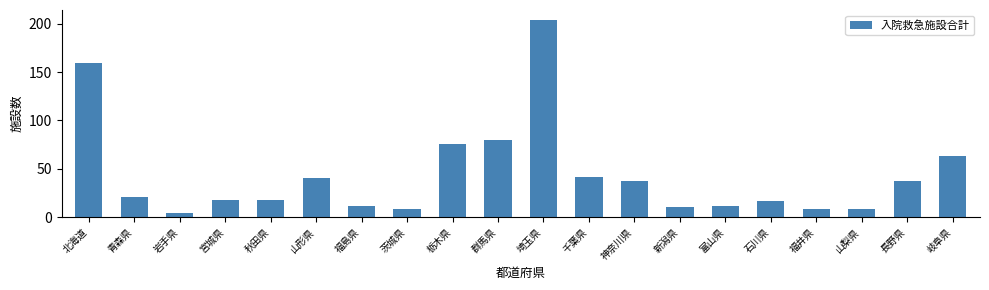

What is the difference between the maximum and minimum values?

200